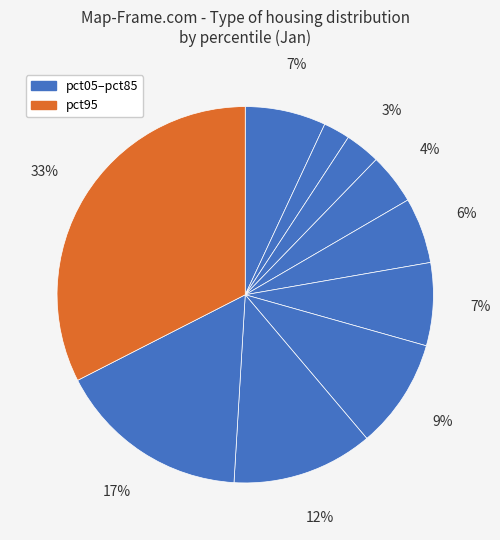

Which slice is the largest?

pct95